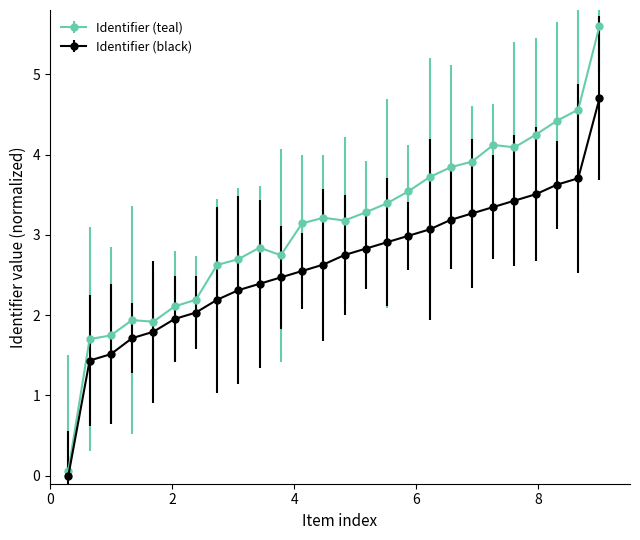

True or false: Identifier (black) and Identifier (teal) cross at least once.

False